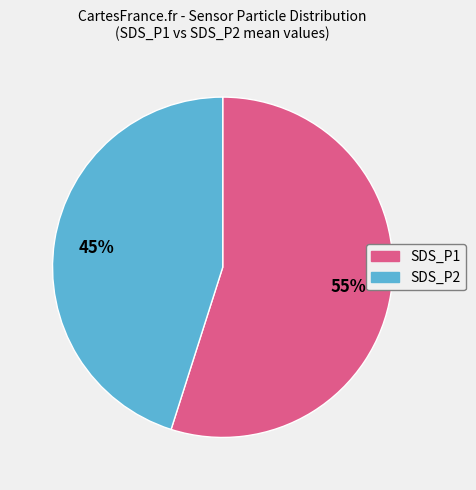

How many slices are in this pie chart?

2